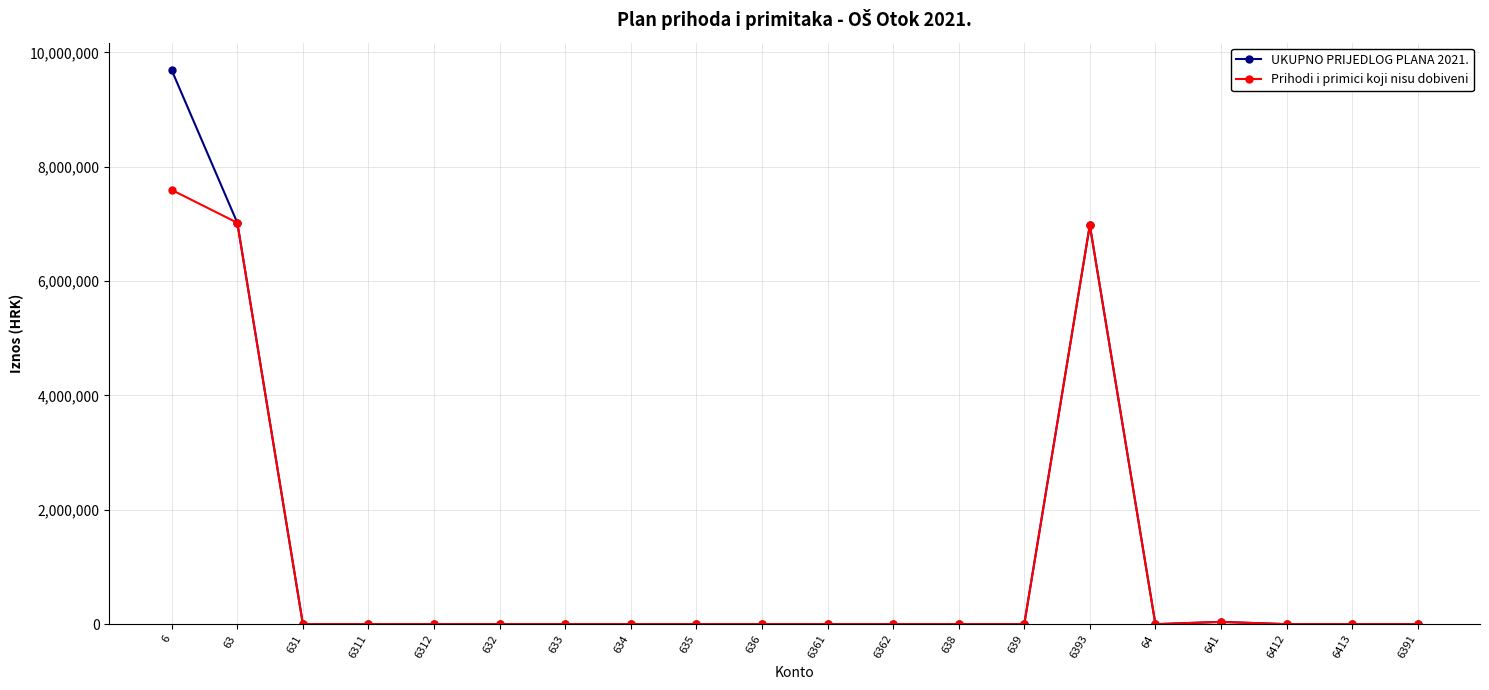

At which category is the sum across all series the highest?

6